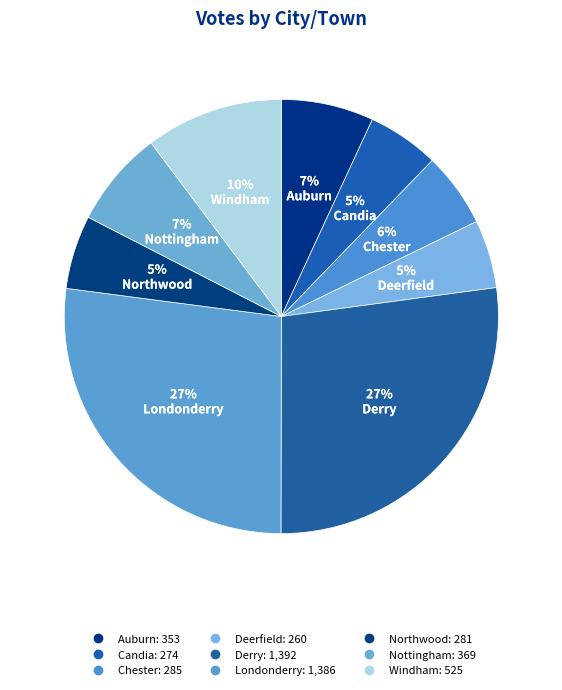

Rank the categories by value from lowest to highest.

Deerfield, Candia, Northwood, Chester, Auburn, Nottingham, Windham, Londonderry, Derry